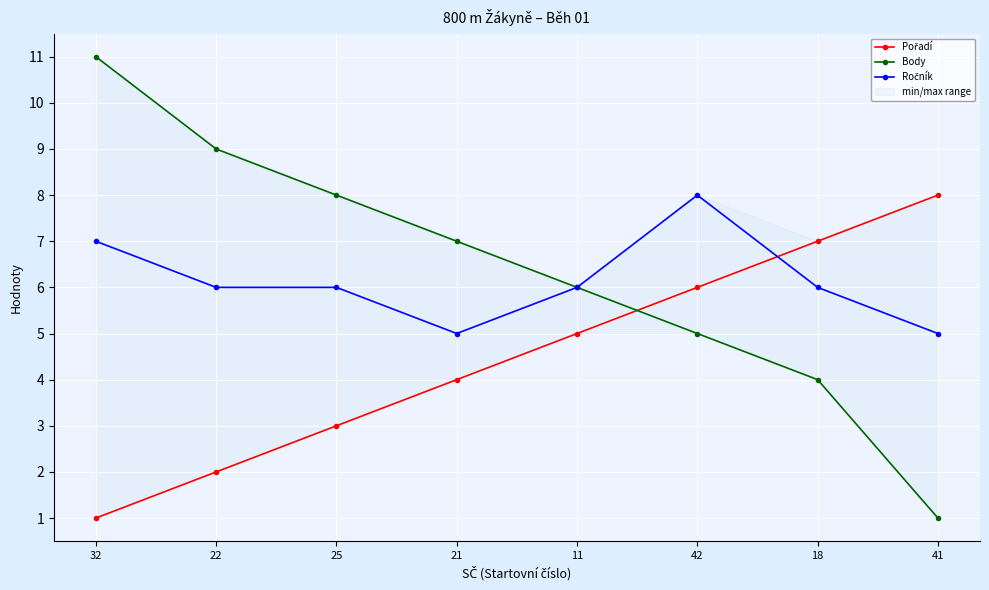

Is the value of Body at 18 greater than the value of Pořadí at 41?

No